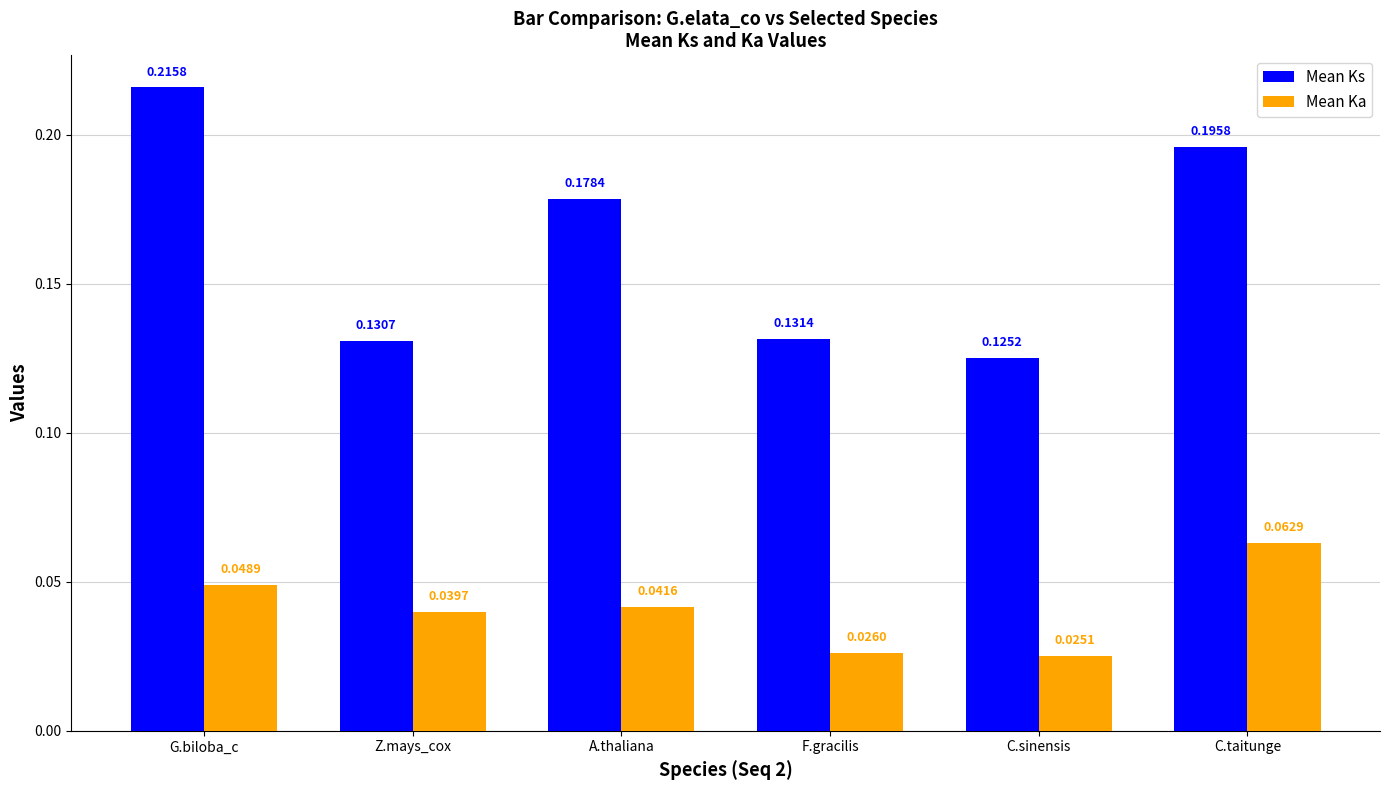

Where is Mean Ks nearest to the value 0?

C.sinensis